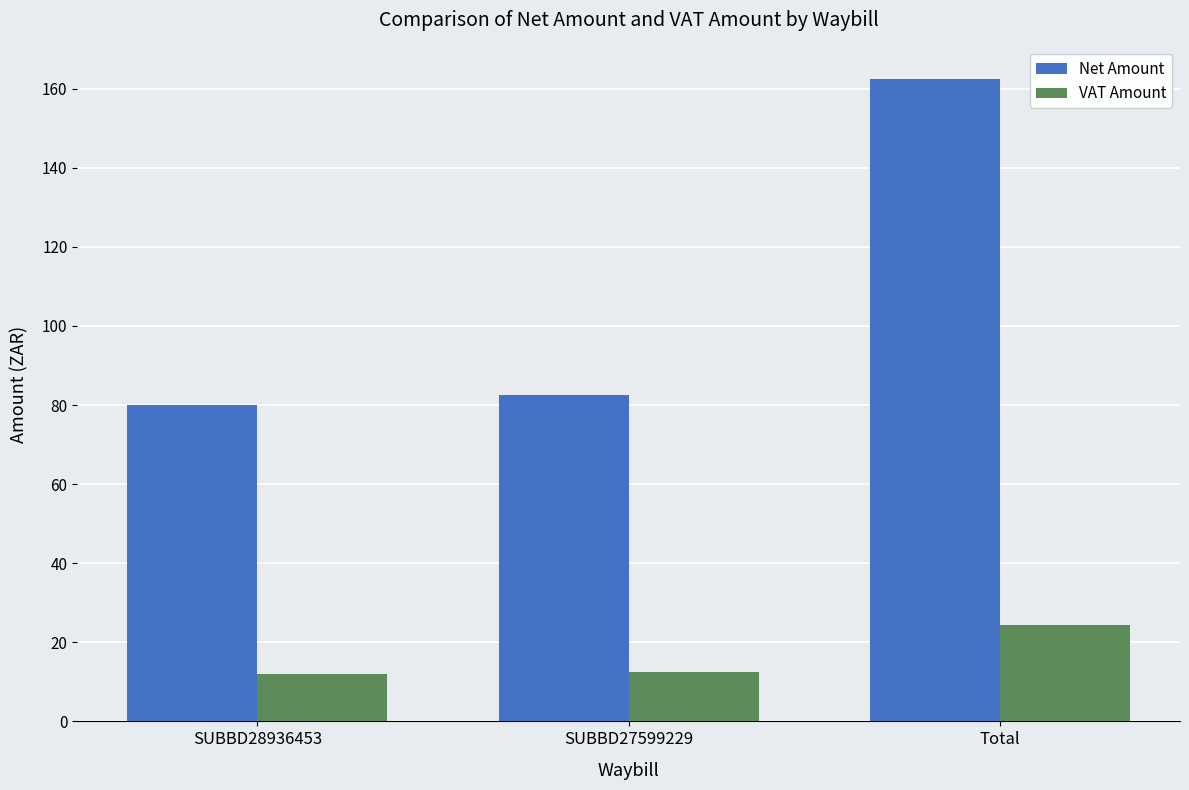

What are all the series names shown in the legend?

Net Amount, VAT Amount